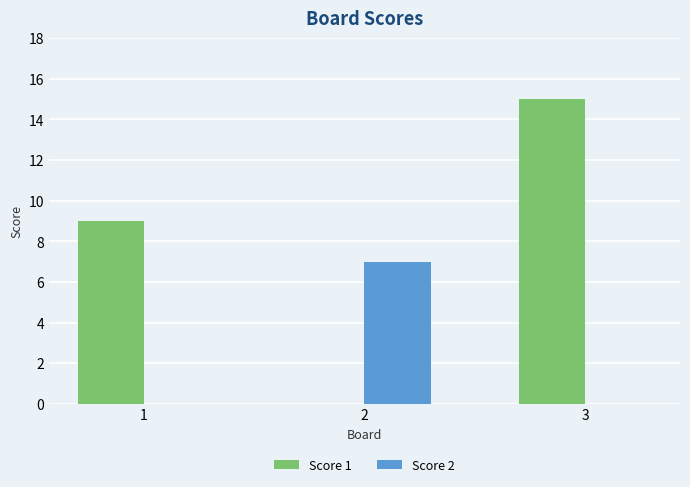

Is the value of Score 2 at 3 greater than the value of Score 1 at 3?

No